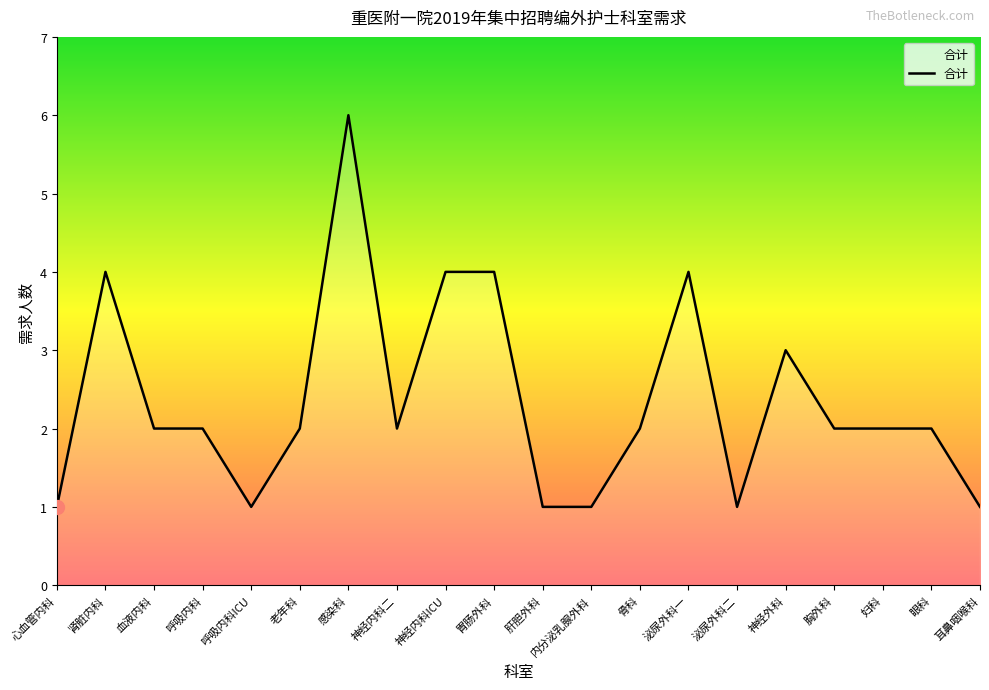

What is the change in value from 呼吸内科ICU to 老年科?

+1